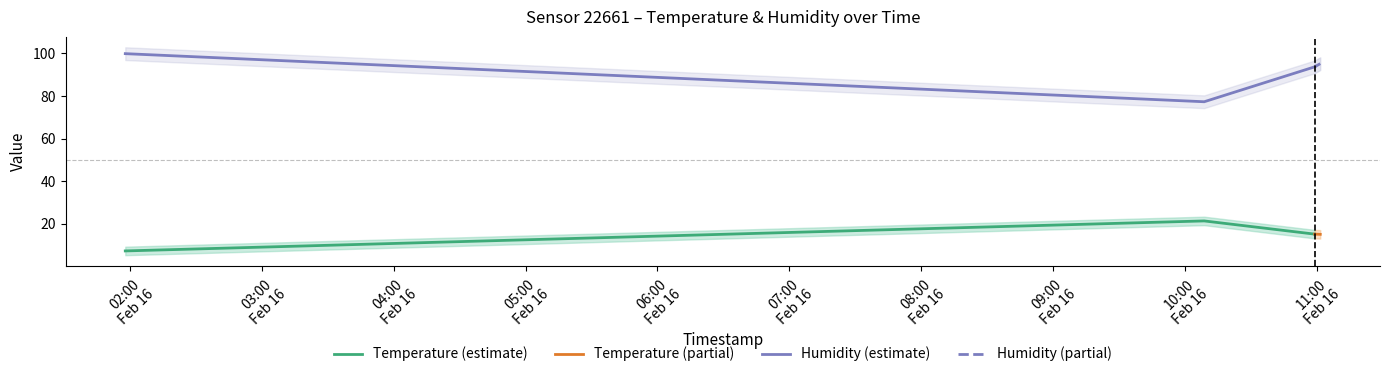

Reading right to left, transcribe all the data shown in this chart.

temperature: 2024-02-16T11:01:42=15.0	2024-02-16T10:59:09=15.1	2024-02-16T10:08:52=21.3	2024-02-16T01:57:45=7.2
humidity: 2024-02-16T11:01:42=95.2	2024-02-16T10:59:09=93.7	2024-02-16T10:08:52=77.3	2024-02-16T01:57:45=99.9